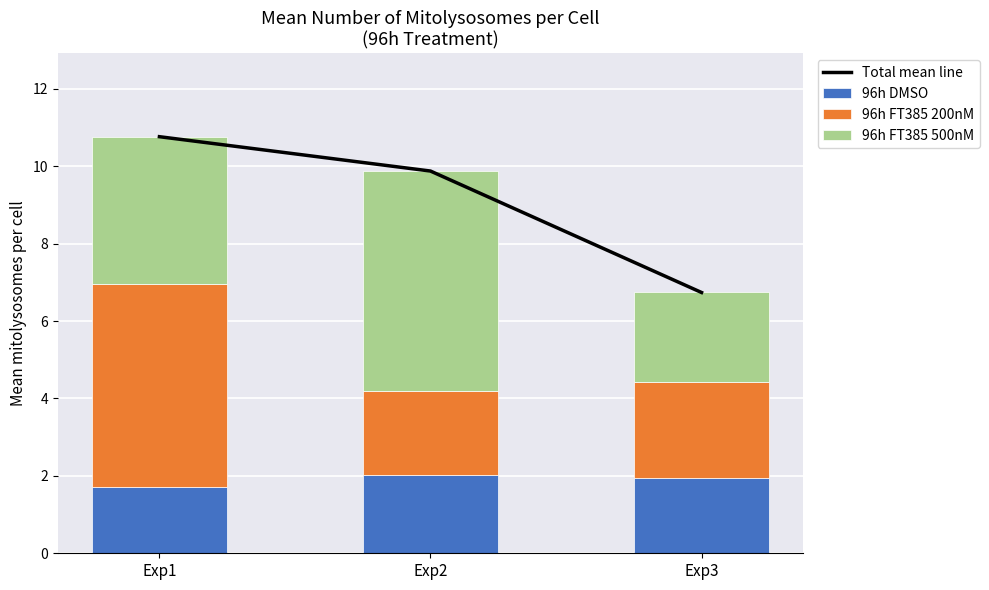

What is the difference between the maximum and minimum values in the 96h FT385 500nM series?

3.4